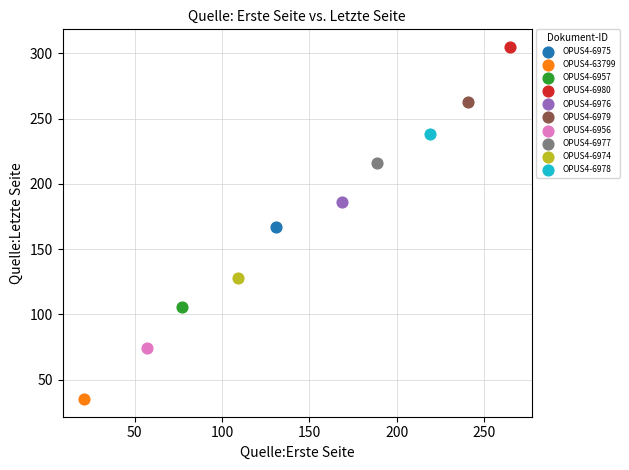

What are all the series names shown in the legend?

OPUS4-6975, OPUS4-63799, OPUS4-6957, OPUS4-6980, OPUS4-6976, OPUS4-6979, OPUS4-6956, OPUS4-6977, OPUS4-6974, OPUS4-6978